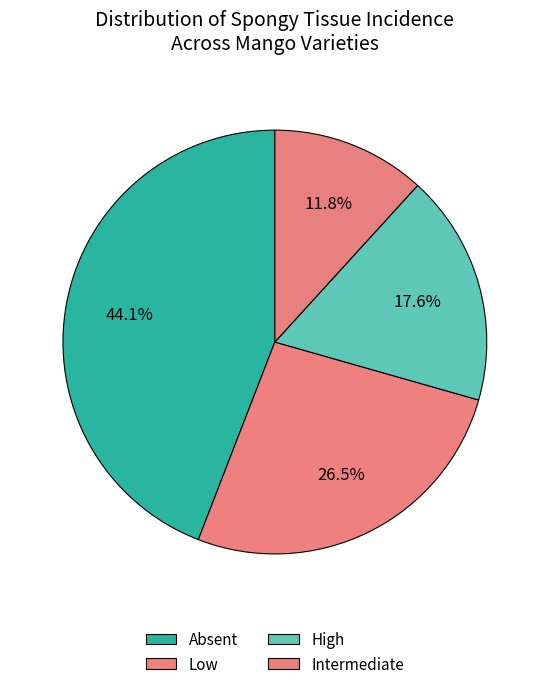

What percentage is the Low slice, to the nearest percent?

26%